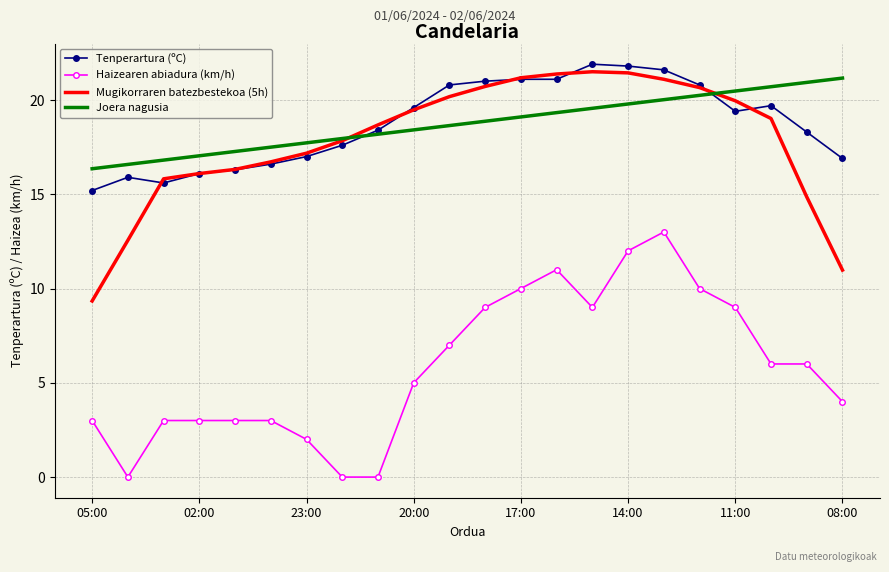

True or false: Mugikorraren batezbestekoa (5h) and Haizearen abiadura (km/h) cross at least once.

False